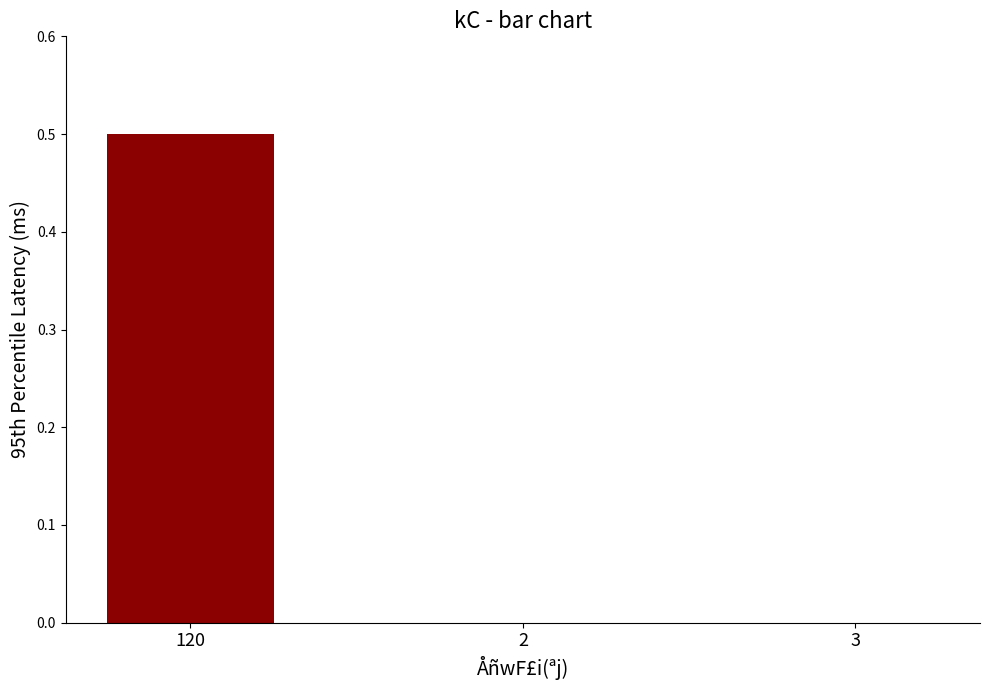

What is the sum of all values?

0.5